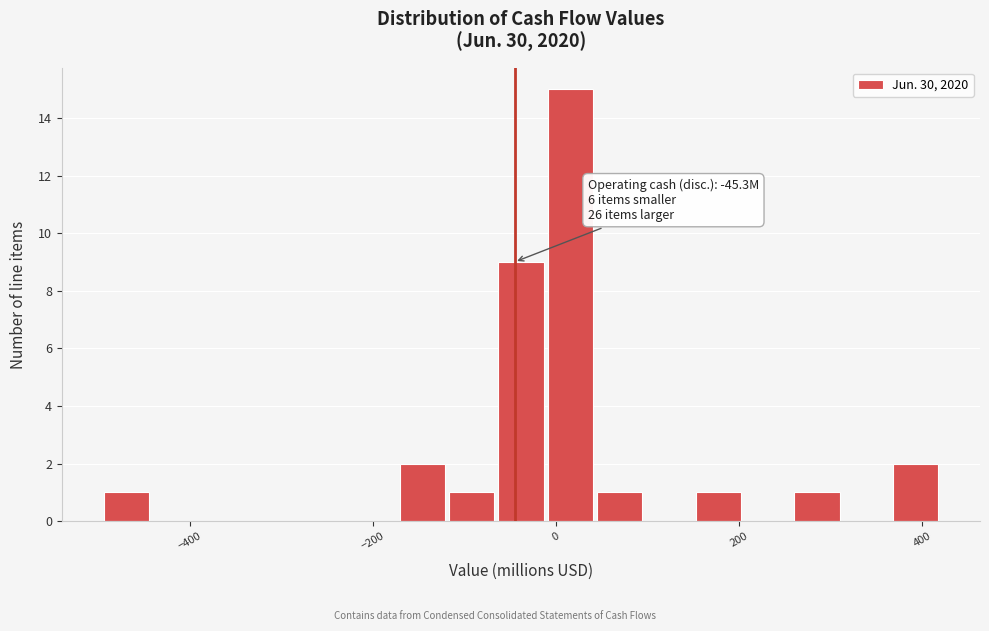

Read against the x-axis, roughly where is the centre of the tallest bar?

20